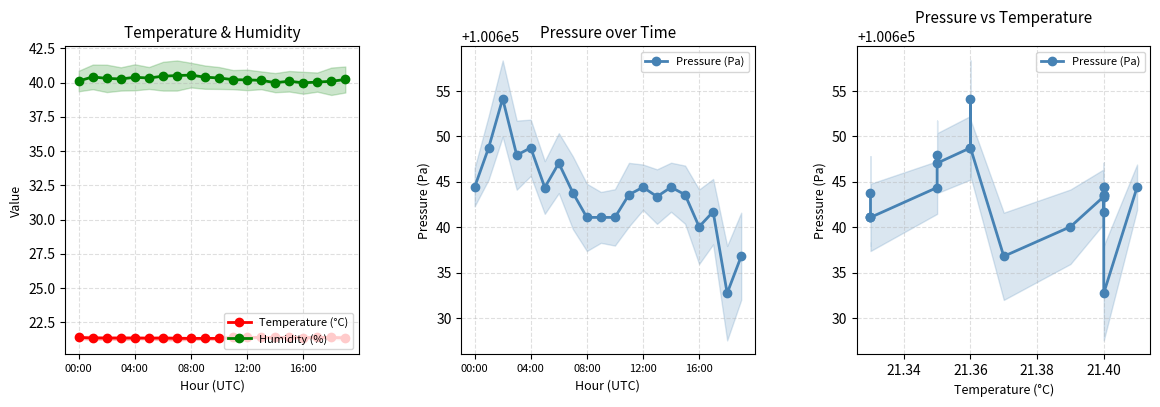

True or false: Pressure (Pa) and Humidity (%) cross at least once.

False